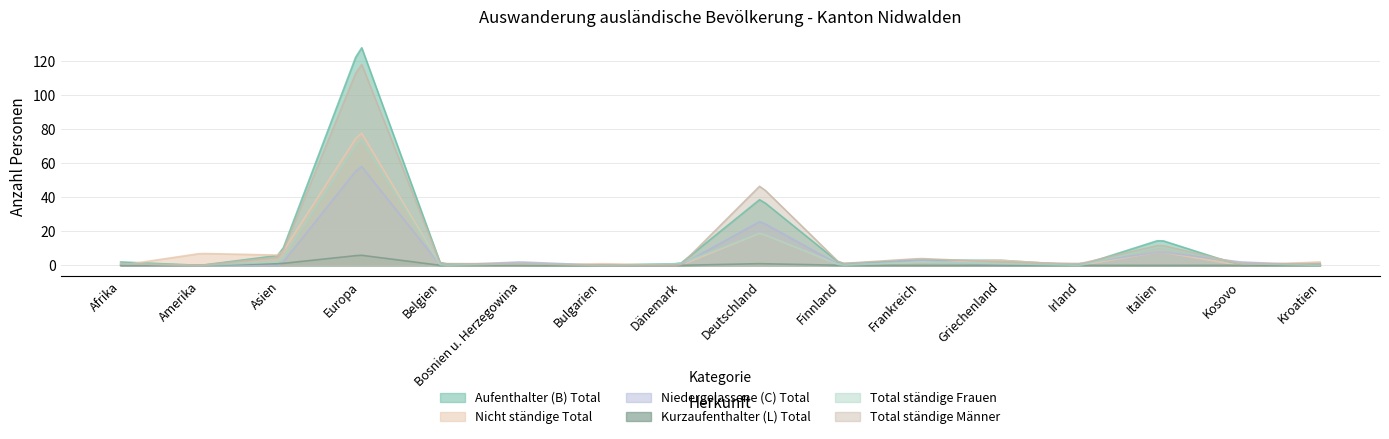

How many interior local peaks does the Aufenthalter (B) Total series have?

3